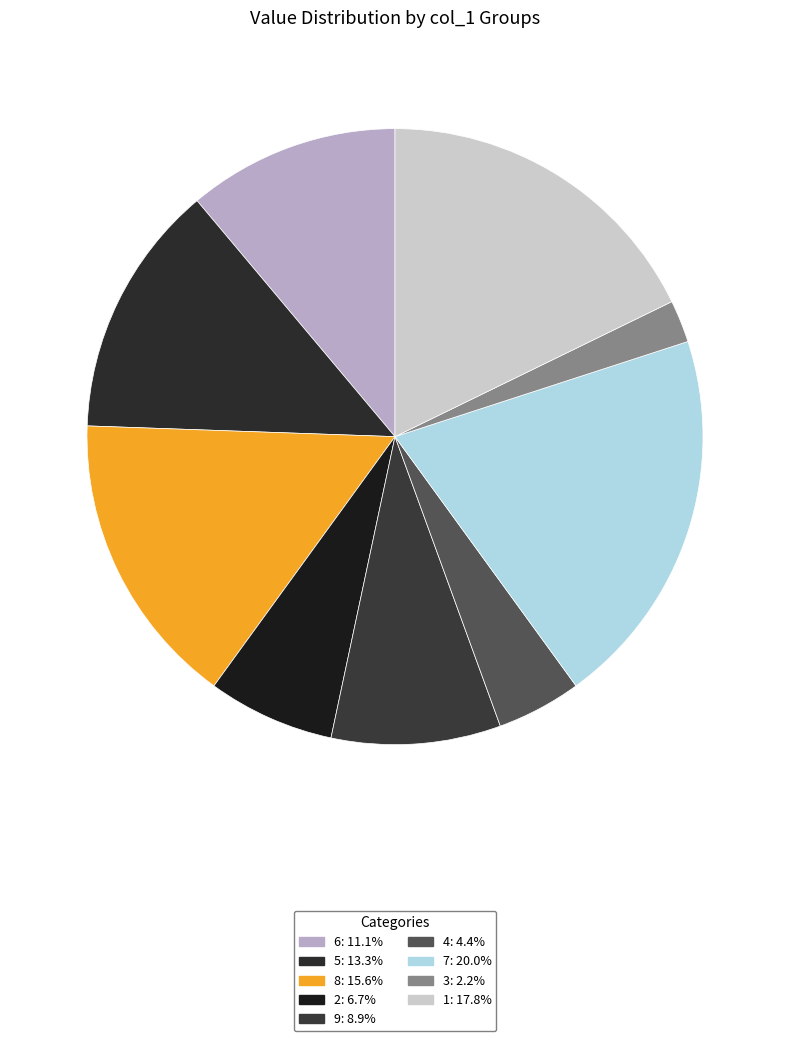

How many slices are in this pie chart?

9